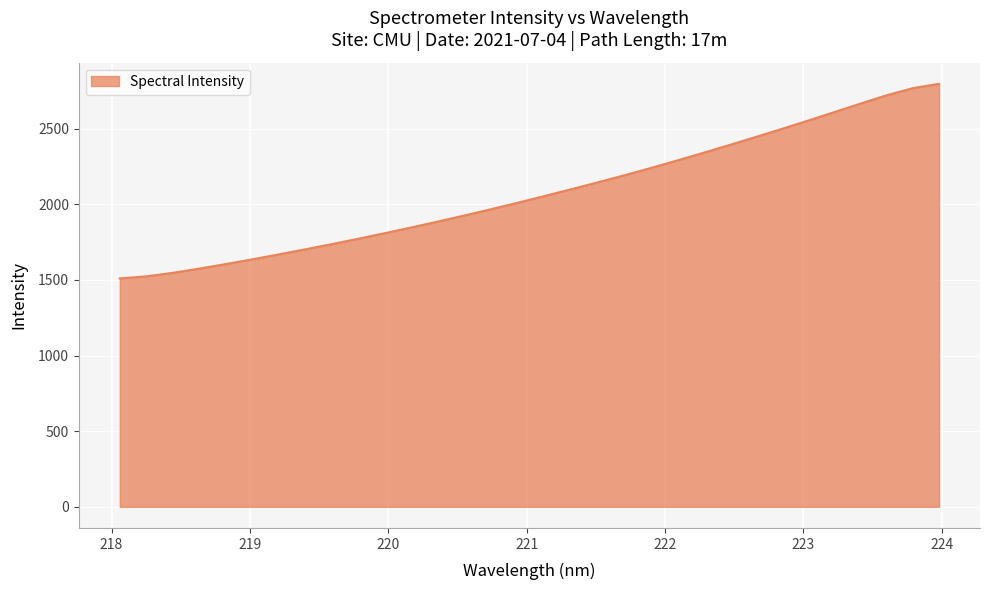

What is the difference between the maximum and minimum values?

1286.3